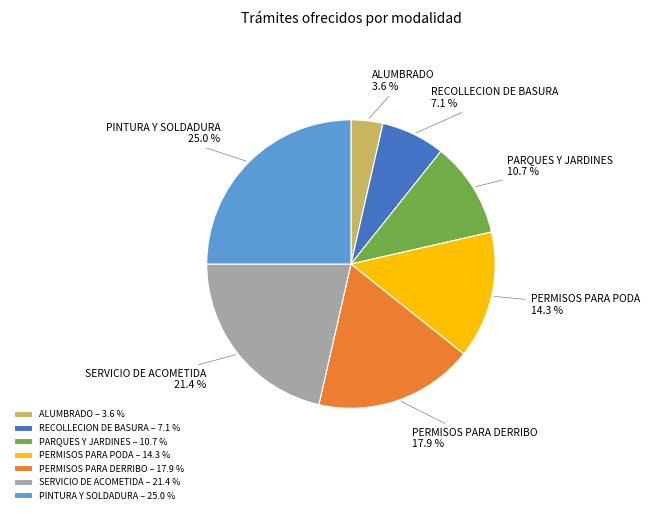

To the nearest percent, what is the average slice percentage?

14%